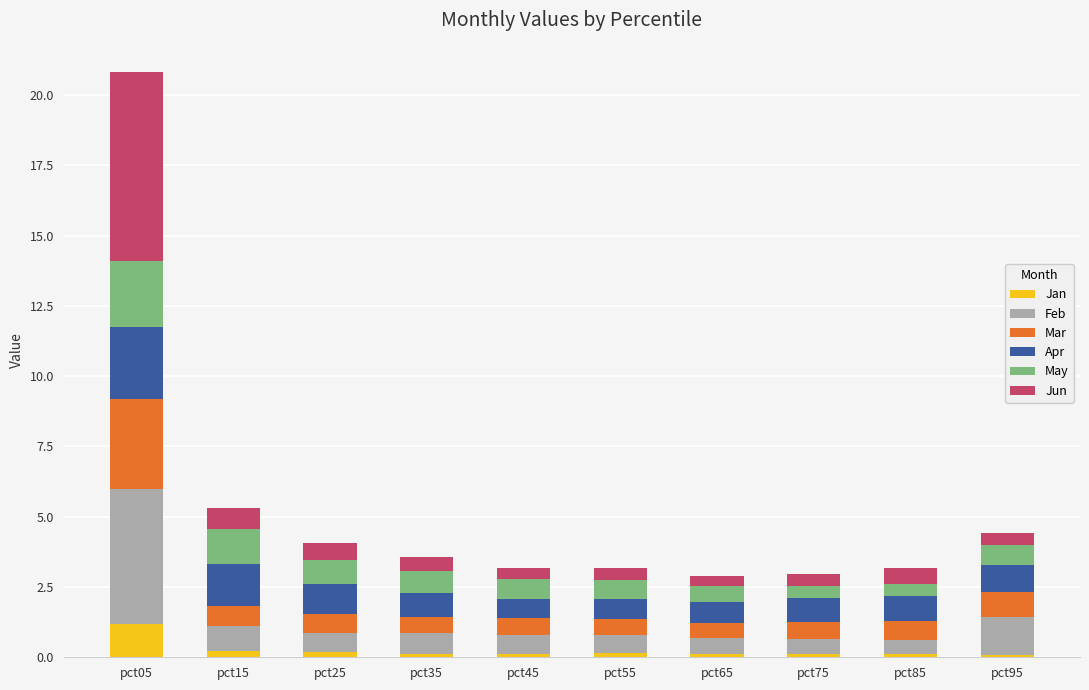

At which category is the sum across all series the highest?

pct05